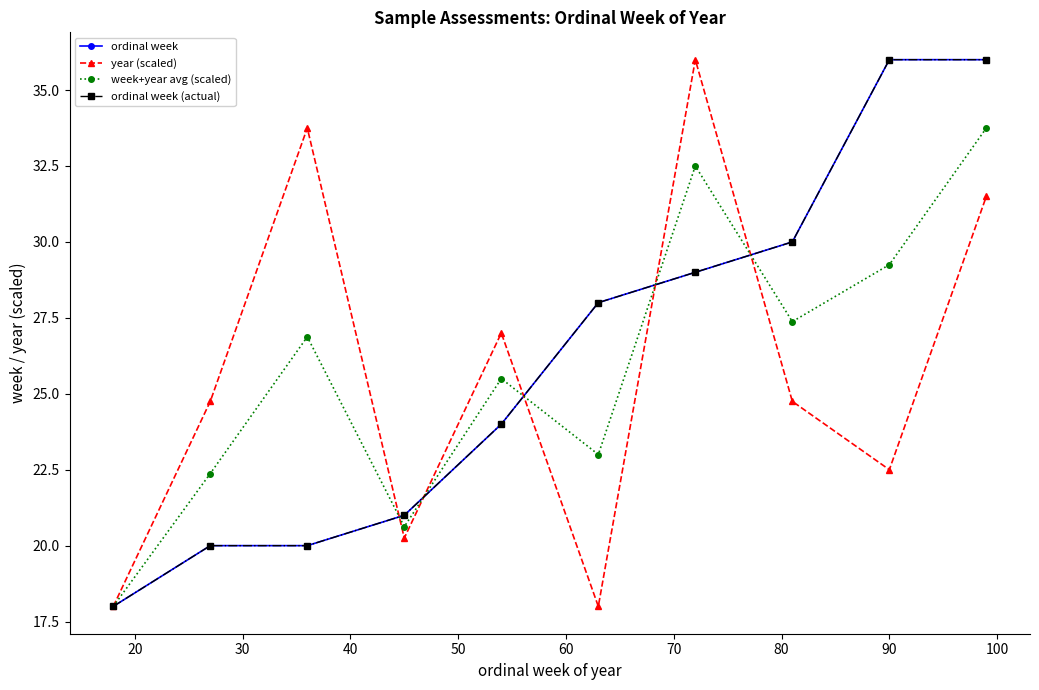

Is this an area chart (filled region under the line)?

No